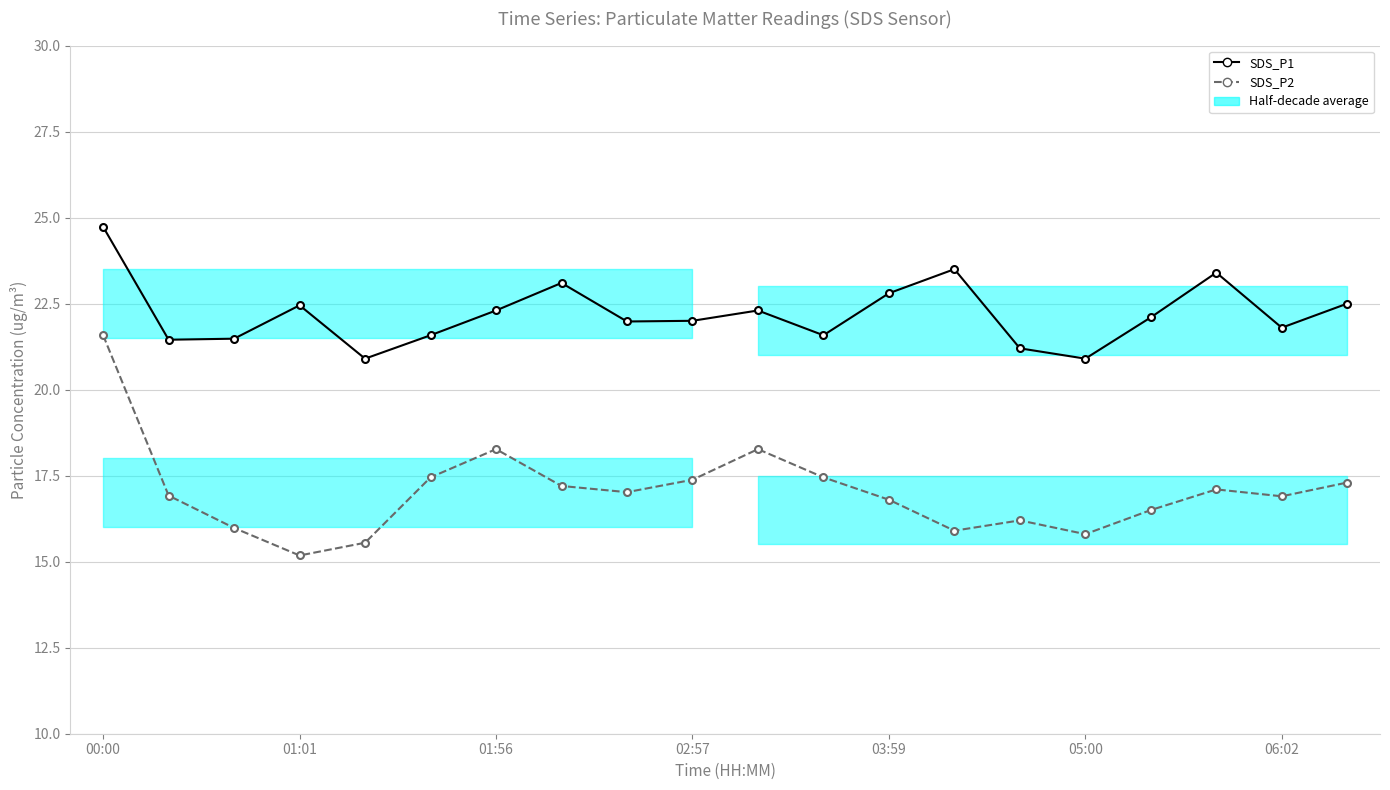

What is the difference between the maximum and second lowest values in the SDS_P1 series?

3.8